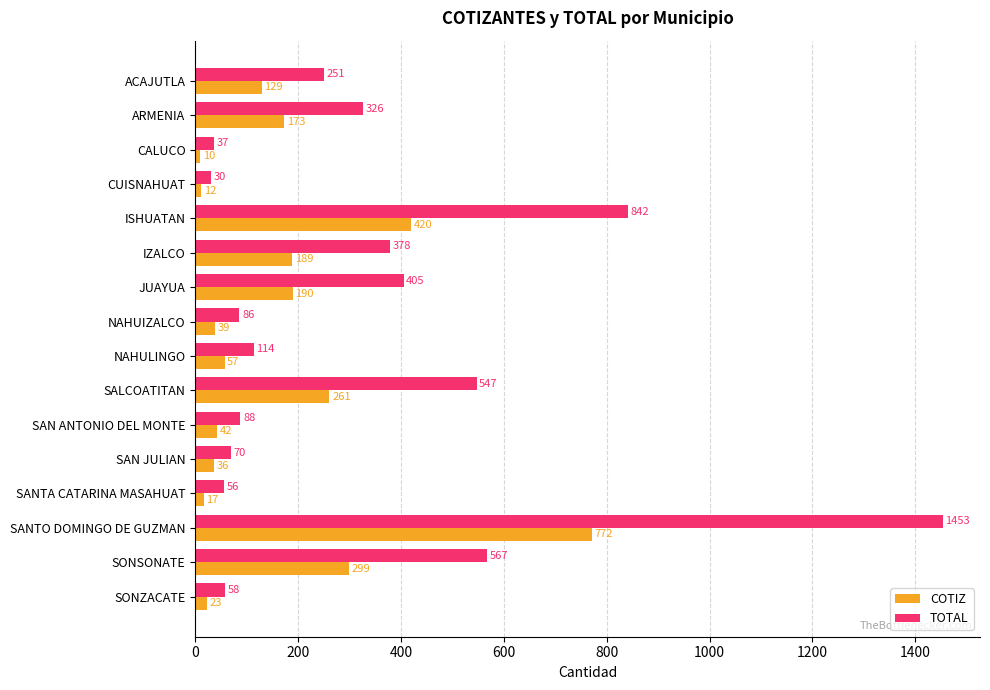

True or false: TOTAL has a value of 56 at SANTA CATARINA MASAHUAT.

True